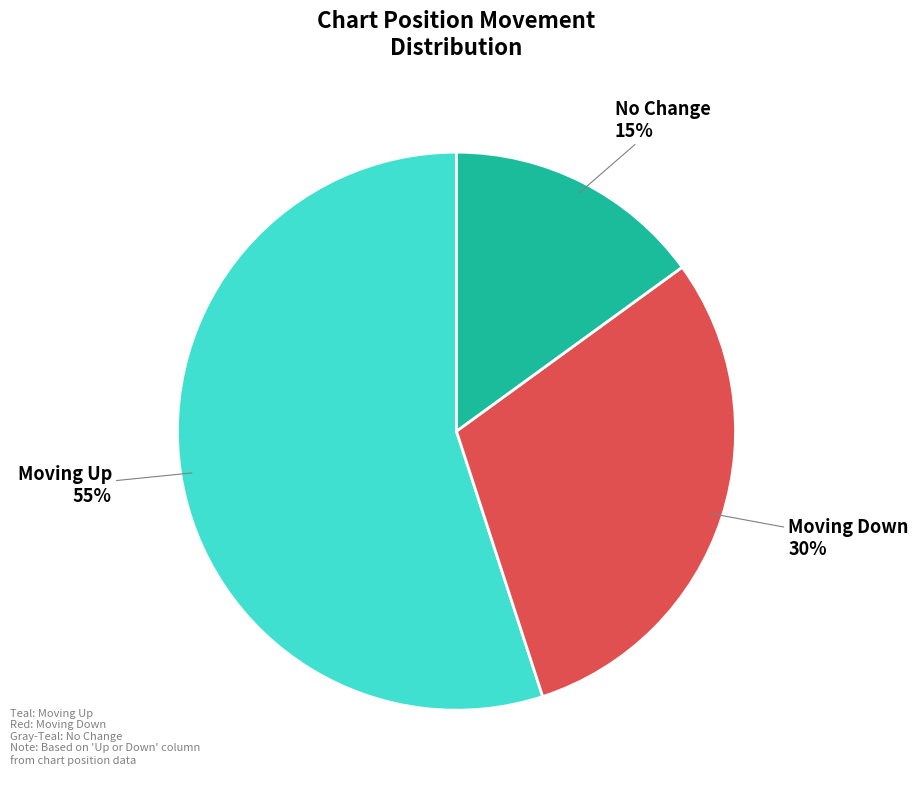

What is the largest slice in the pie chart?

Moving Up